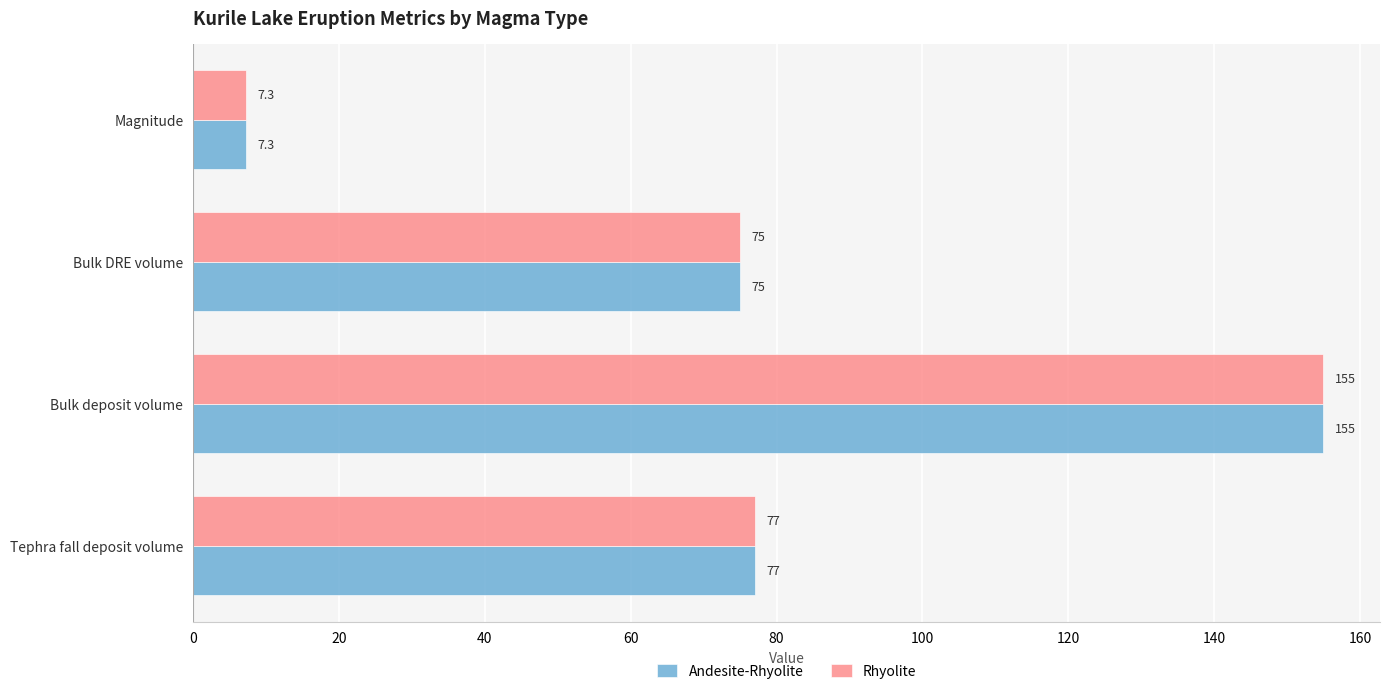

What is the smallest value displayed?

7.3